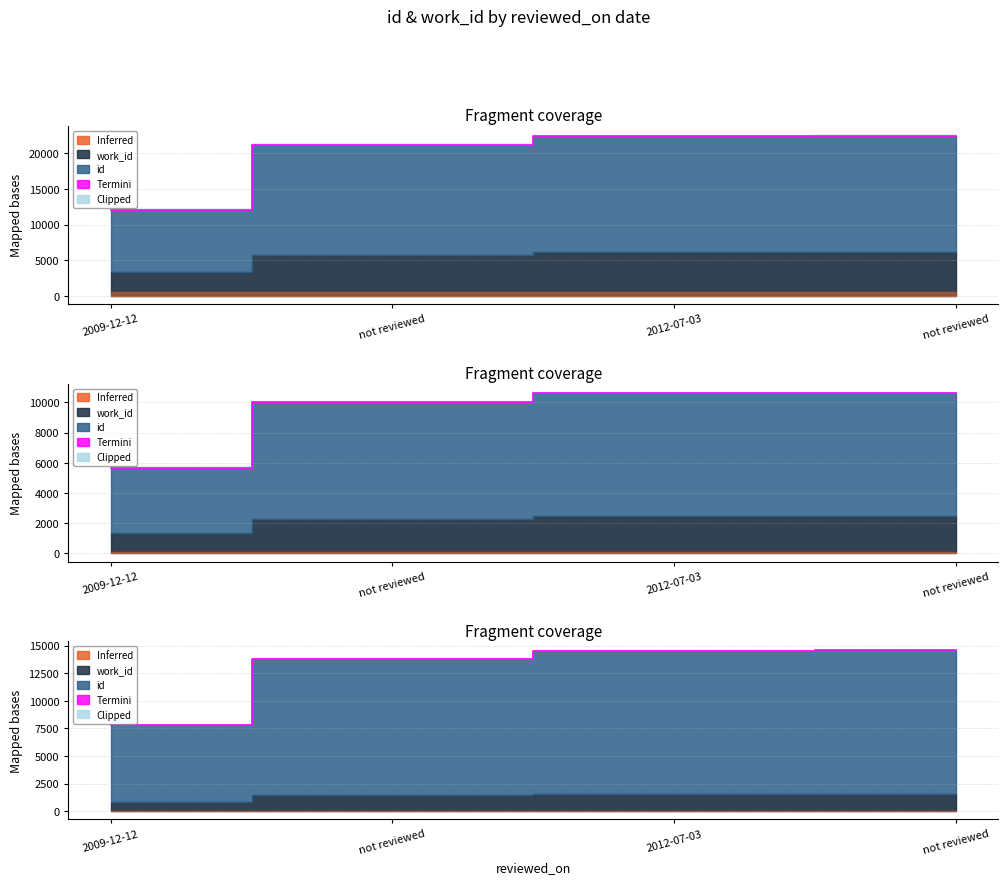

What is the sum of all values?

50687.1